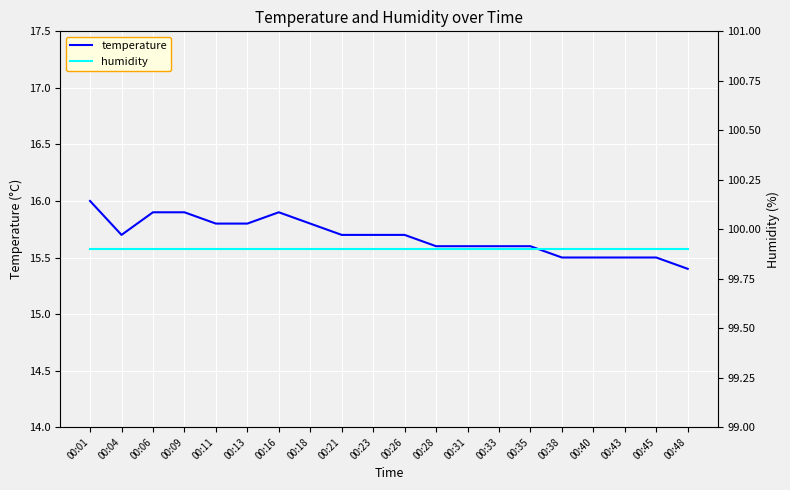

What are all the series names shown in the legend?

temperature, humidity